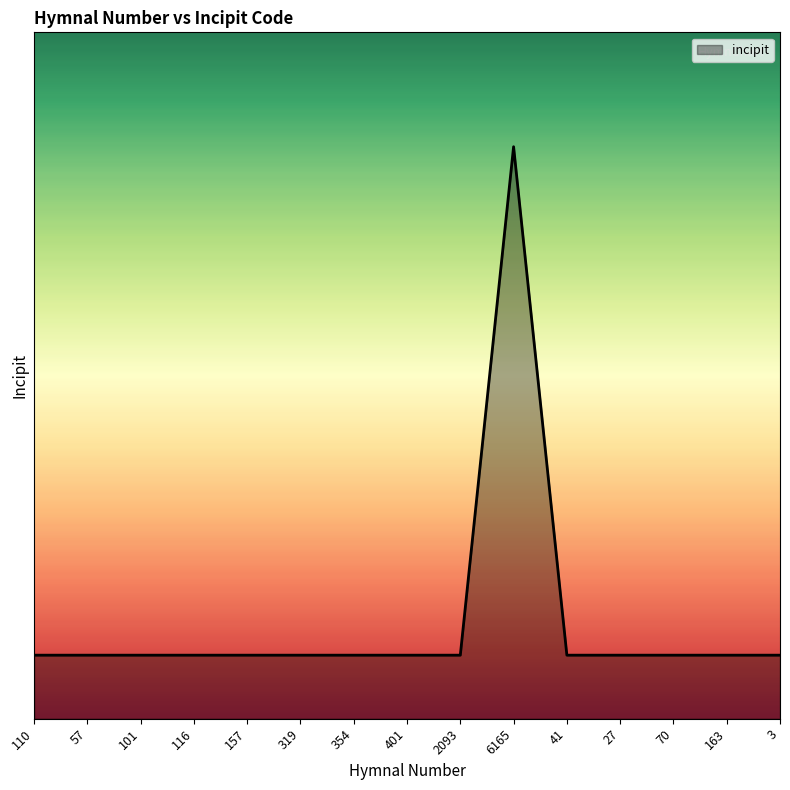

List the labels in order of value, smallest first.

110, 57, 101, 116, 157, 319, 354, 401, 2093, 41, 27, 70, 163, 3, 6165